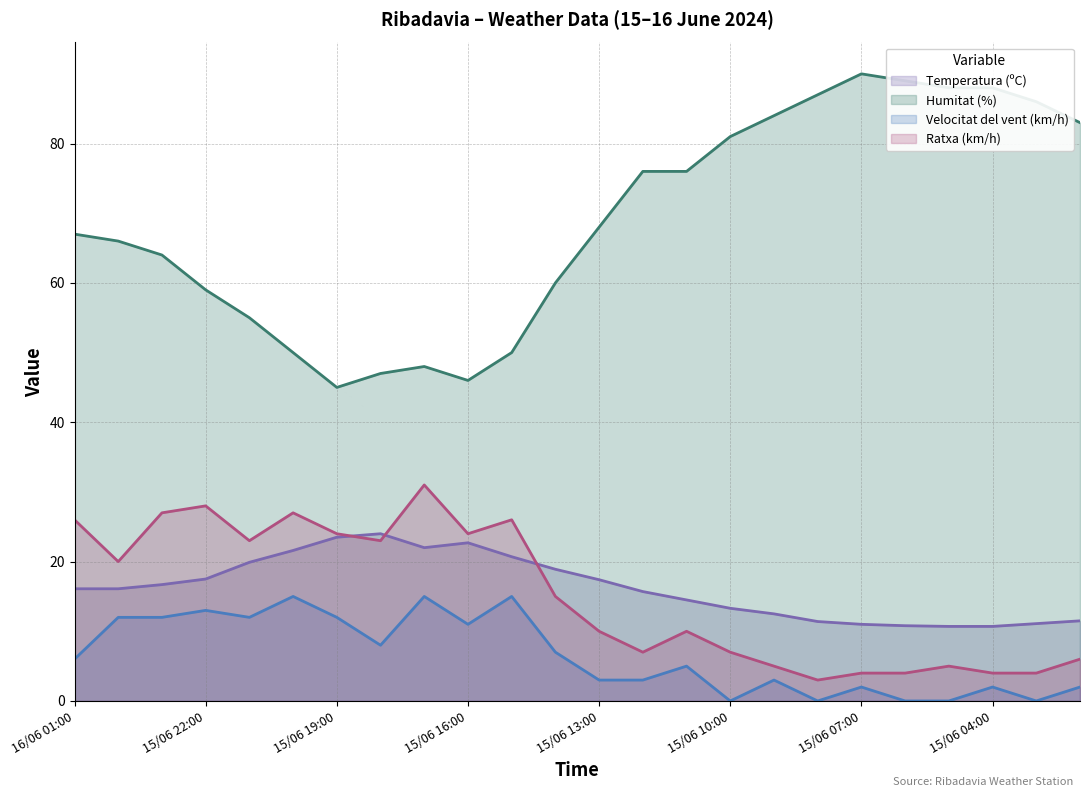

How many distinct data groups are displayed?

4